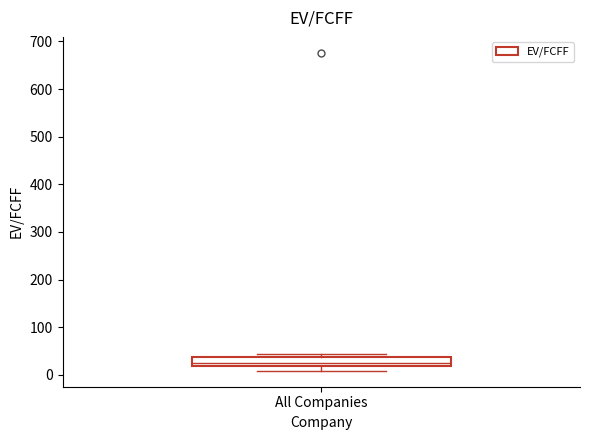

Where is the lower edge of the box for All Companies on the y-axis? The values are not printed on the chart, so give them approximately, as read against the axis.

20